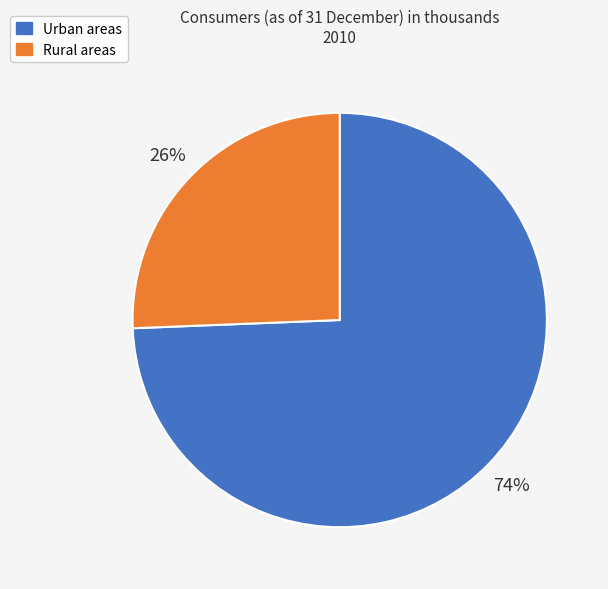

Combined, do Rural areas and Urban areas account for over 50%?

Yes